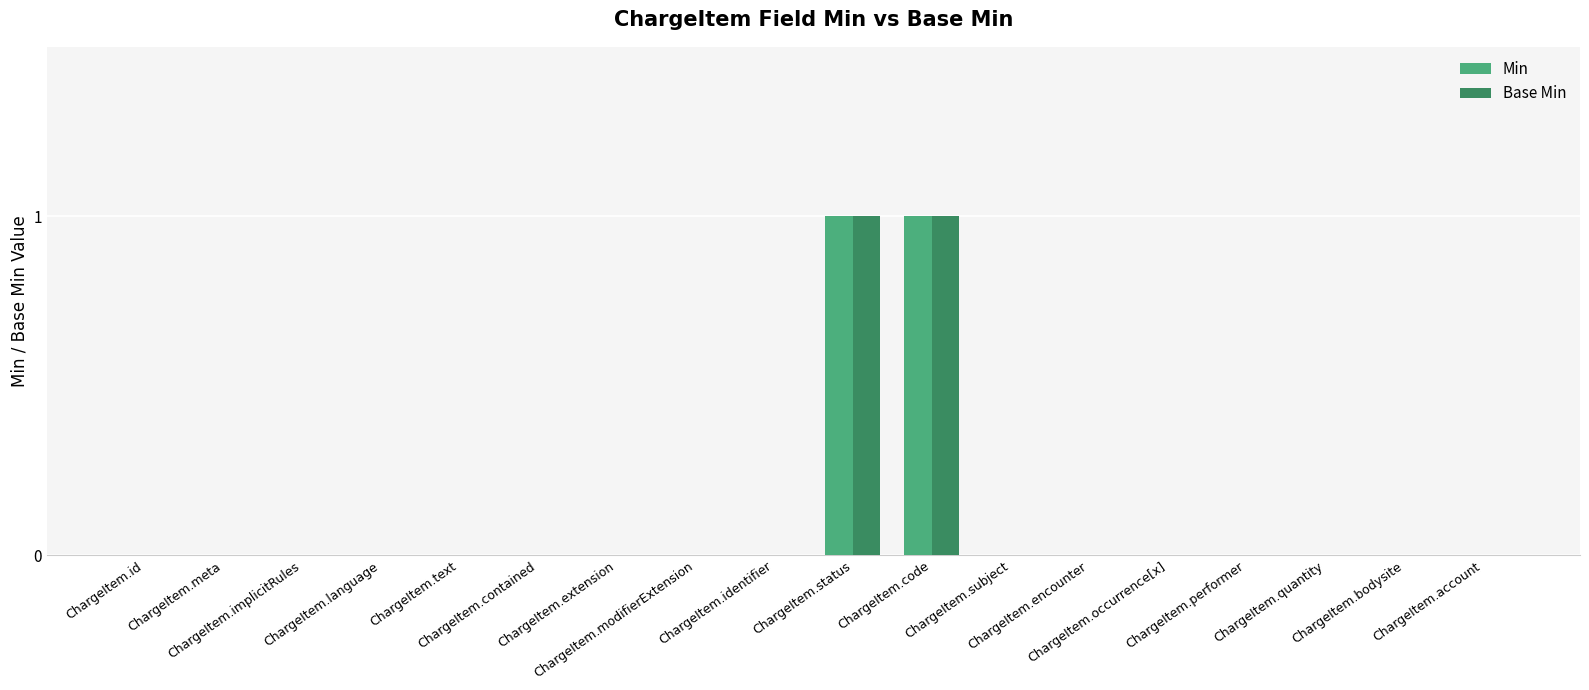

At which label does Min reach its peak?

ChargeItem.status